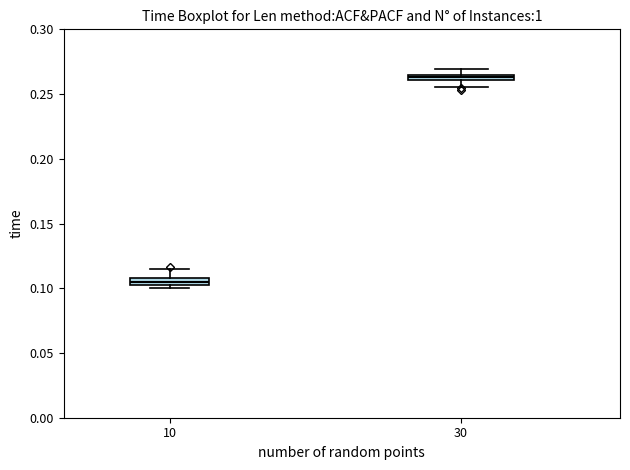

Where does the upper whisker of the box at x = 30 end on the y-axis? The values are not printed on the chart, so give them approximately, as read against the axis.

0.270